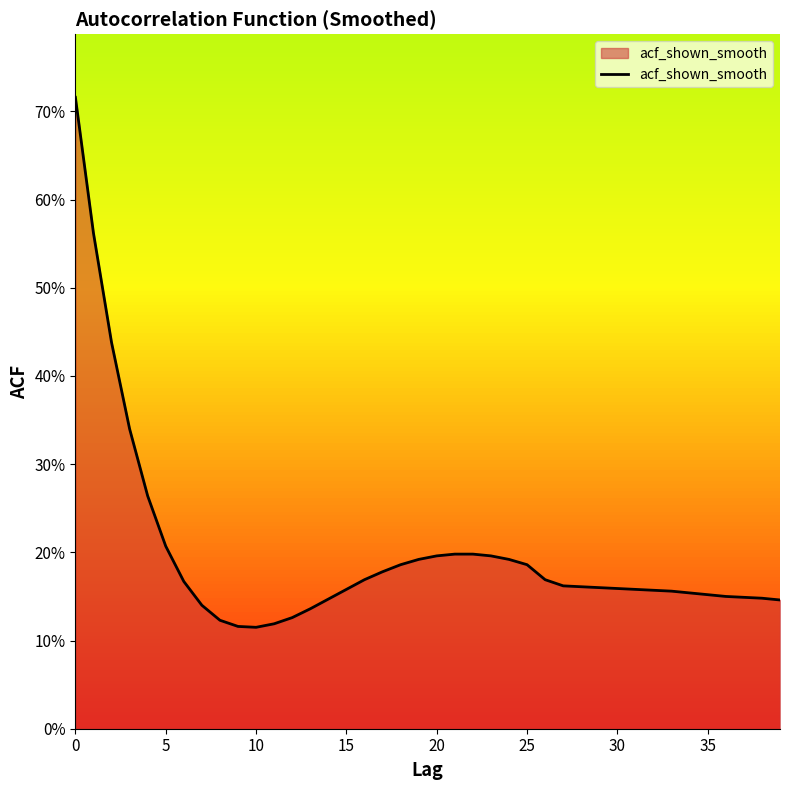

Does the chart have visible grid lines?

No